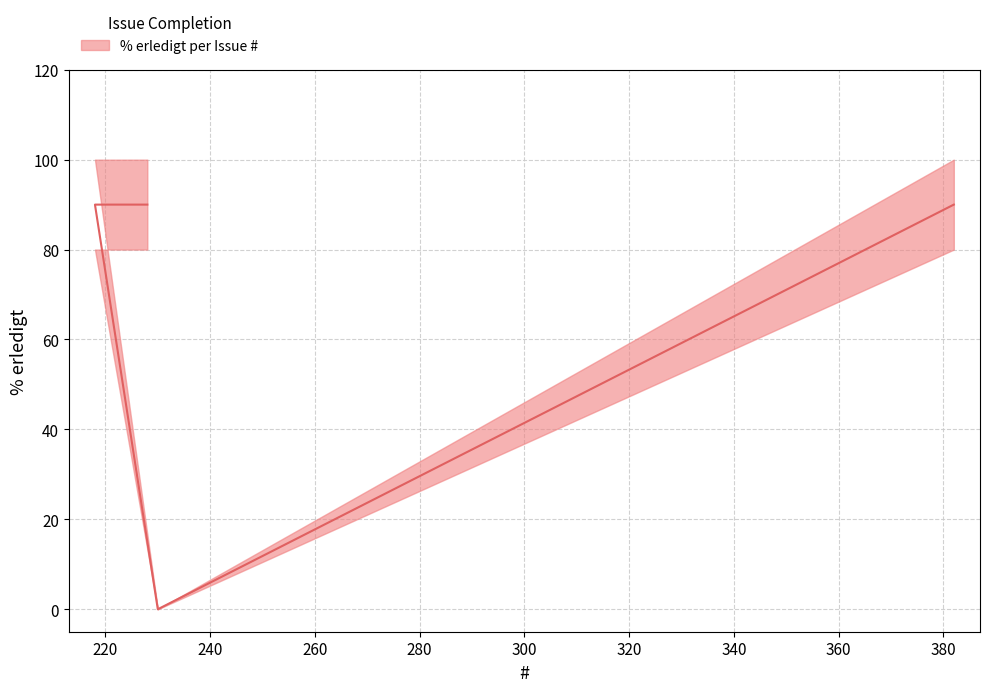

True or false: there are more than 2 points higher than both neighbors.

False